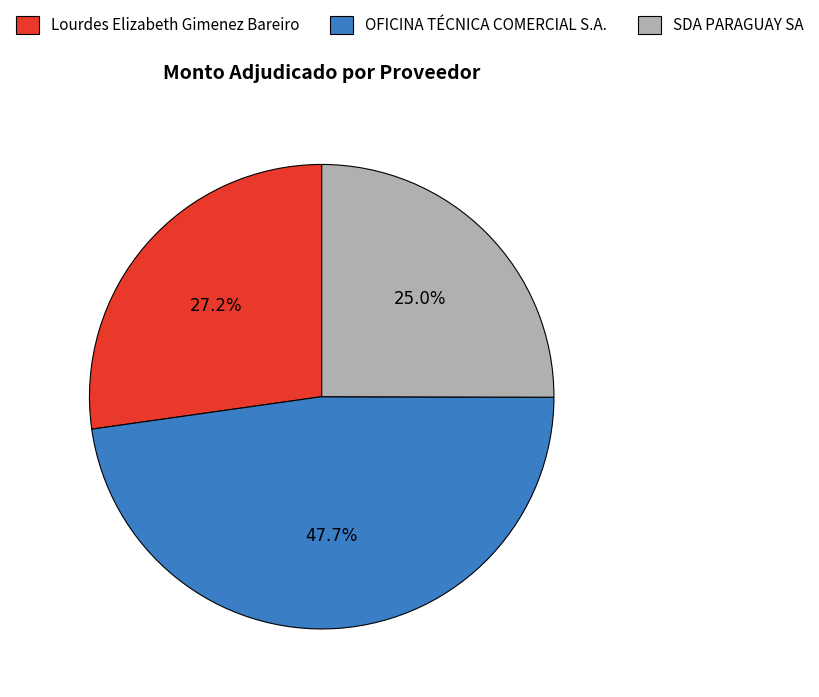

What percentage is NOT represented by SDA PARAGUAY SA?

75.0%